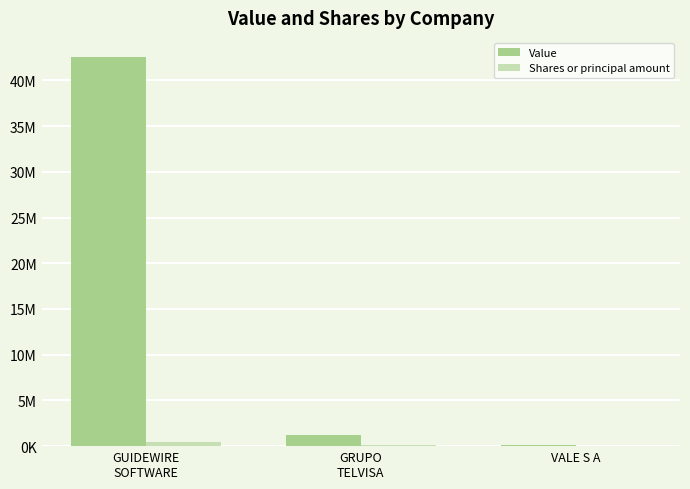

Reading left to right, transcribe all the data shown in this chart.

Value: GUIDEWIRE
SOFTWARE=42526000	GRUPO
TELVISA=1266000	VALE S A=159000
Shares or principal amount: GUIDEWIRE
SOFTWARE=419473	GRUPO
TELVISA=150000	VALE S A=11799